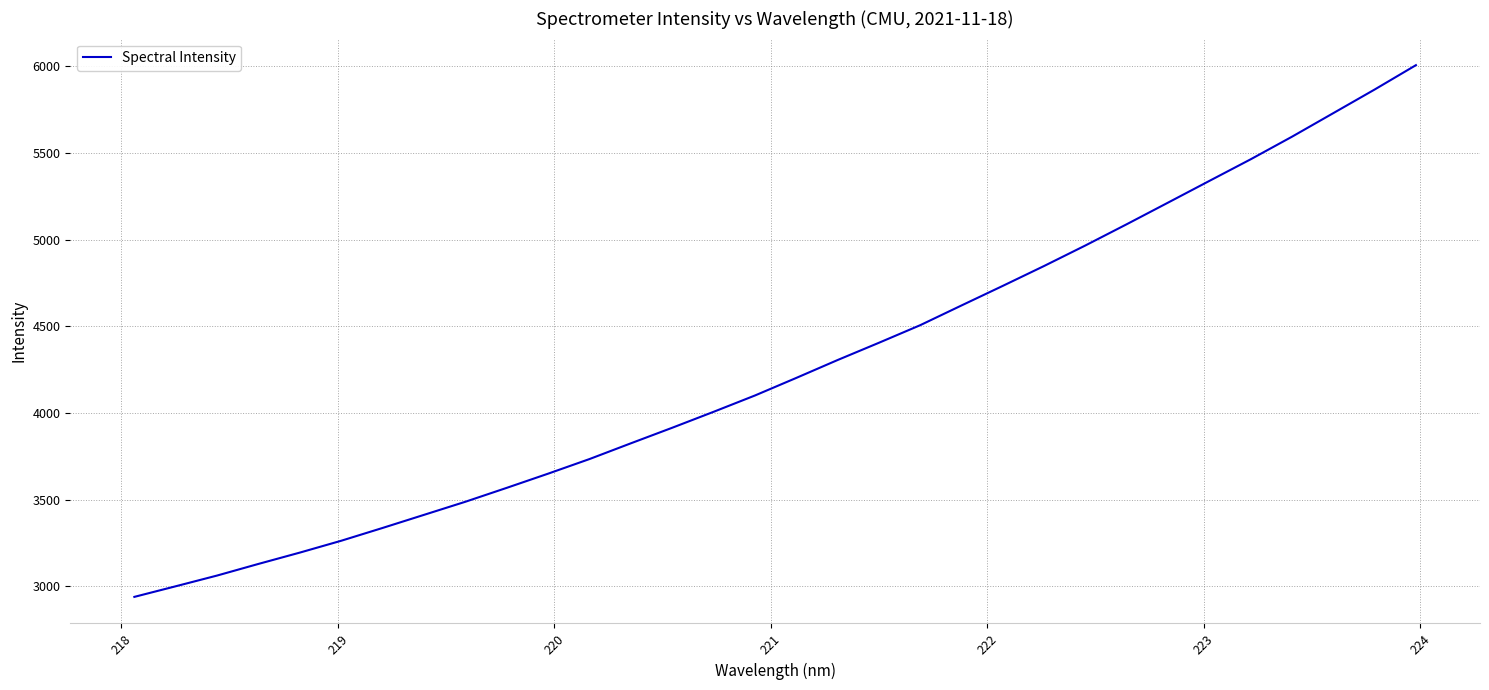

What is the minimum value shown in the chart?

2938.9